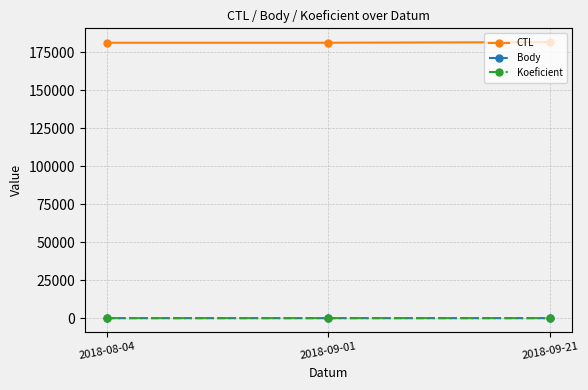

The value of CTL at 2018-08-04 is 181213.0. True or false?

True